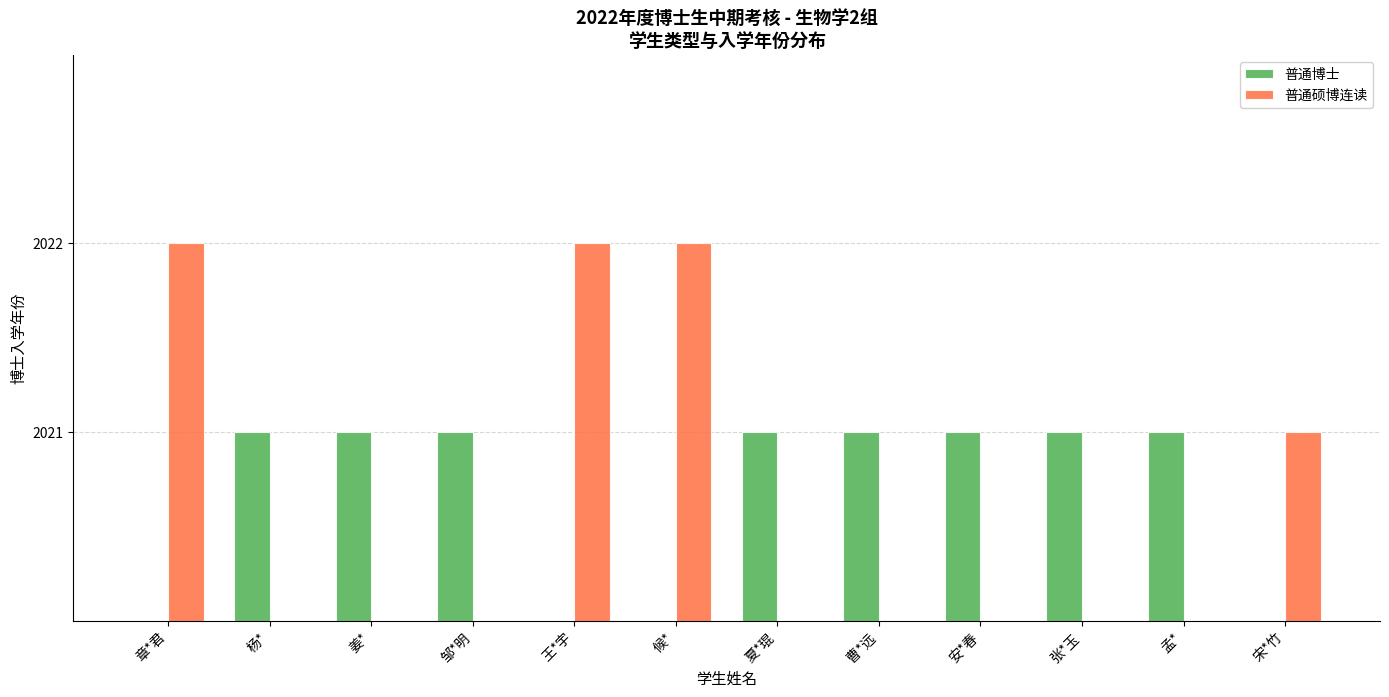

What position from the left is 张*玉?

10